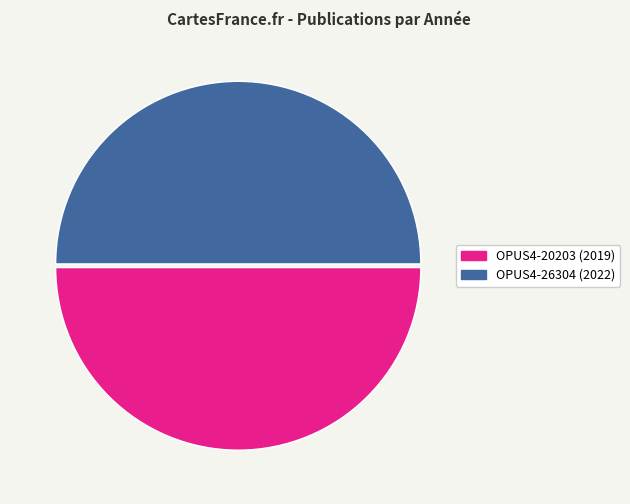

How many segments does this pie chart have?

2